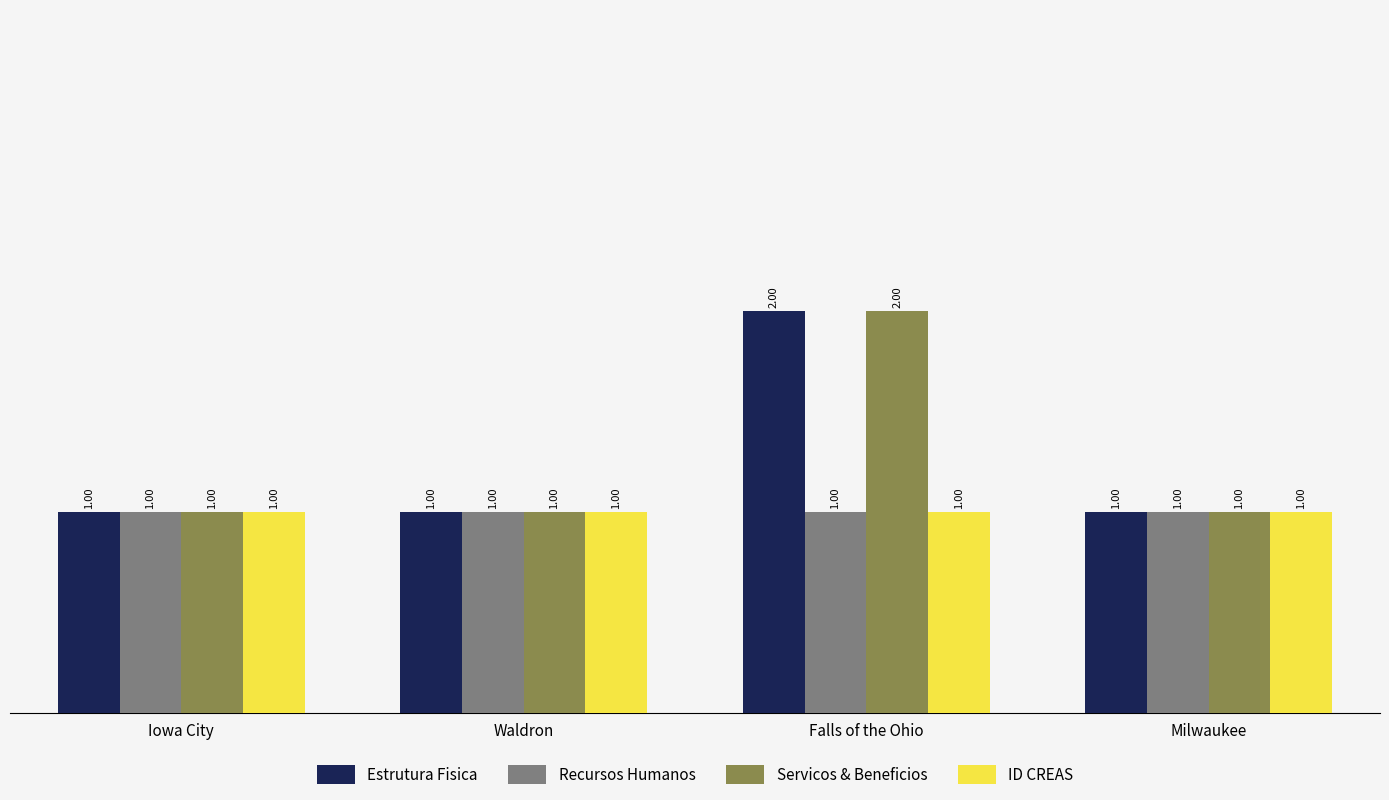

What is the sum of all Recursos Humanos values?

4